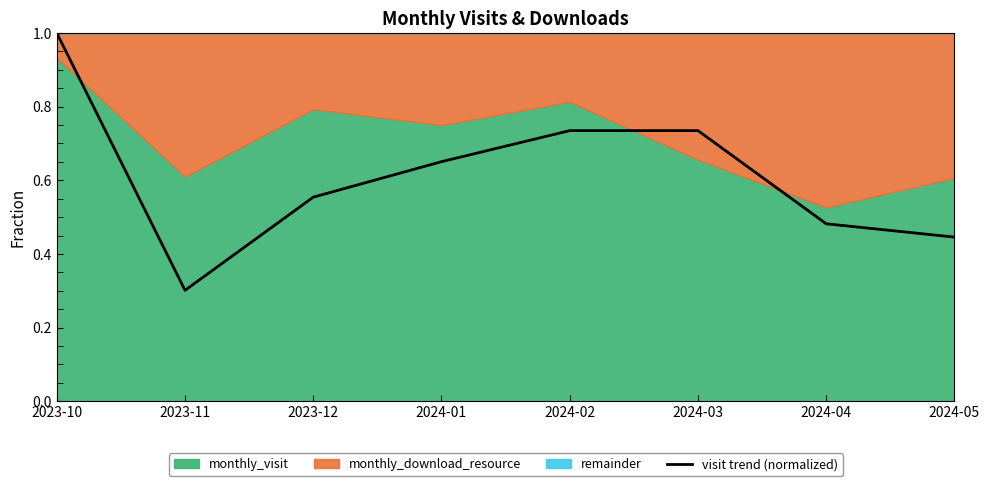

What is the sum of the values at 2024-05 and 2024-04?

0.9